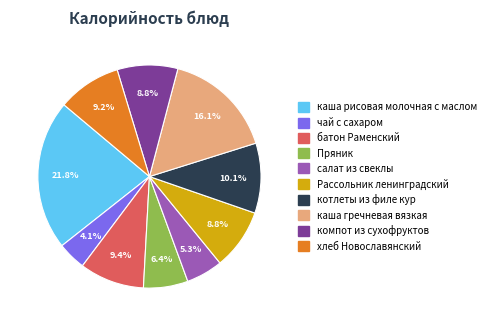

Does каша рисовая молочная с маслом account for over 50% of the chart?

No